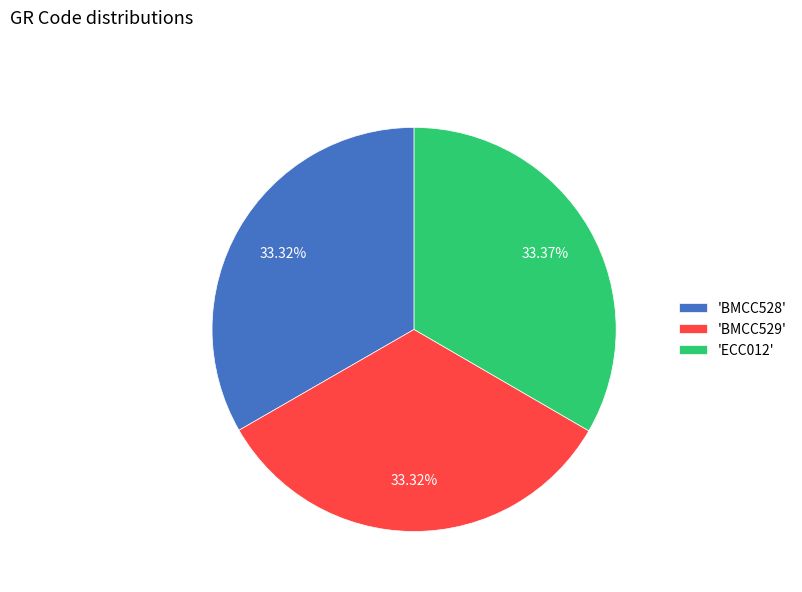

Does 'BMCC528' represent more than half of the total?

No